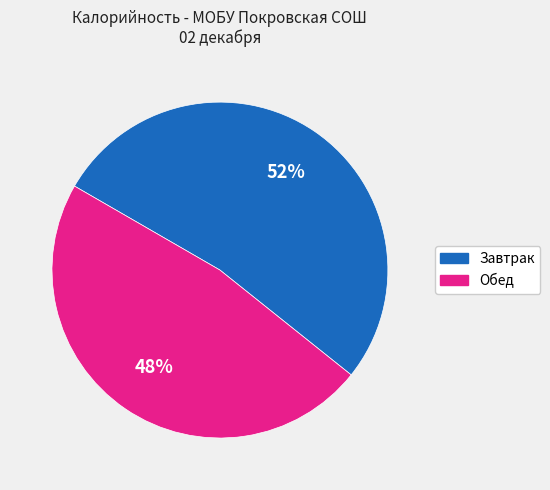

To the nearest percent, what is the average slice percentage?

50%